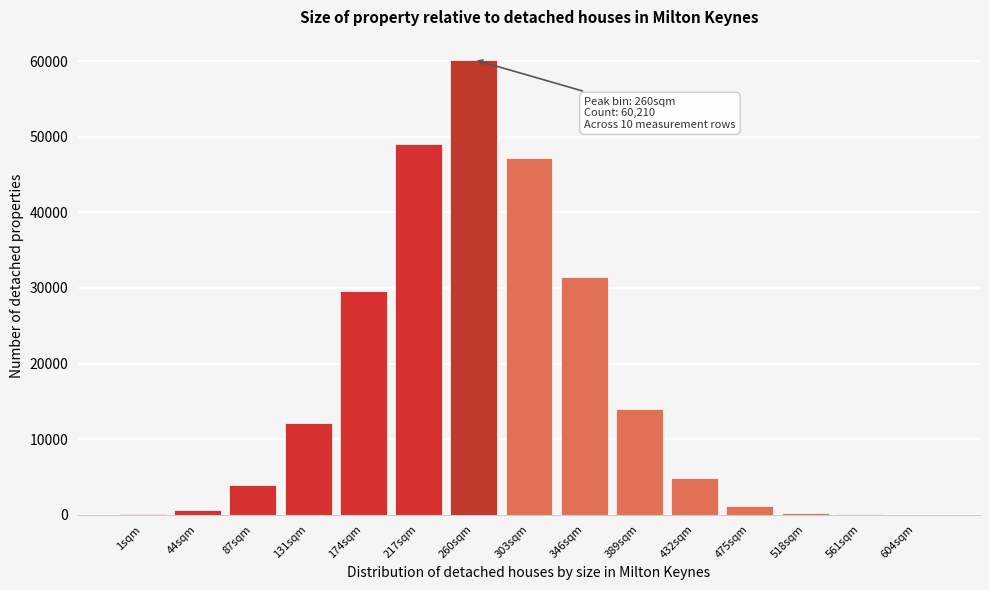

What is the maximum value shown in the chart?

60210